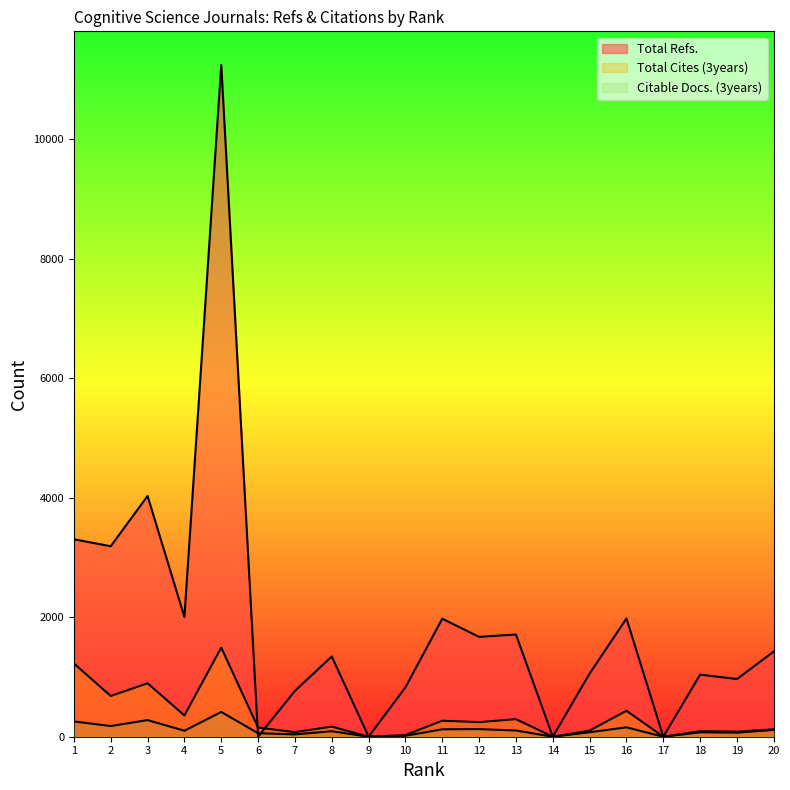

Which series changed the most between 4 and 17?

Total Refs.